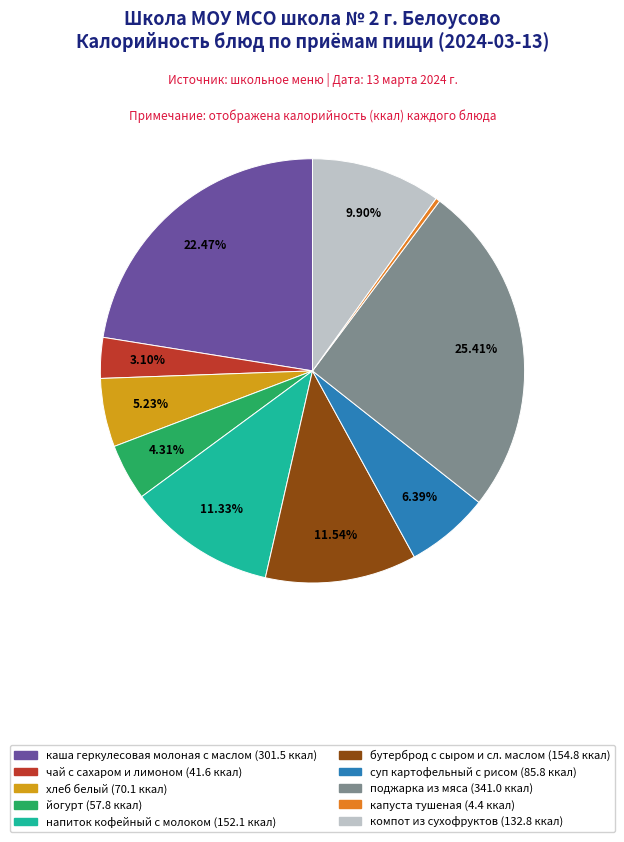

To the nearest percent, what is the difference between the largest and smallest slice percentages?

25%